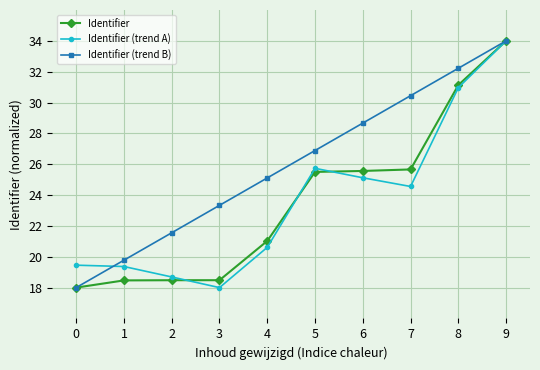

Which series has the largest total across all categories?

Identifier (trend B)